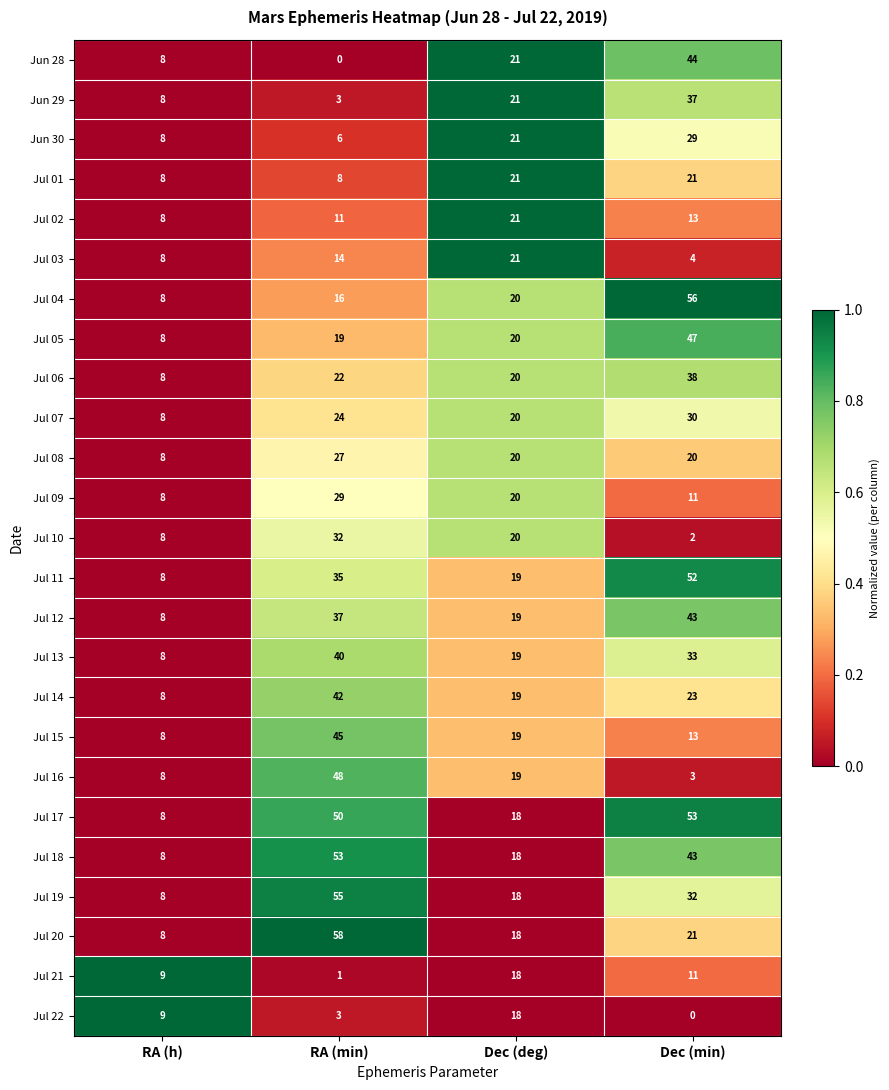

Which series has the widest spread of values?

Jul 20